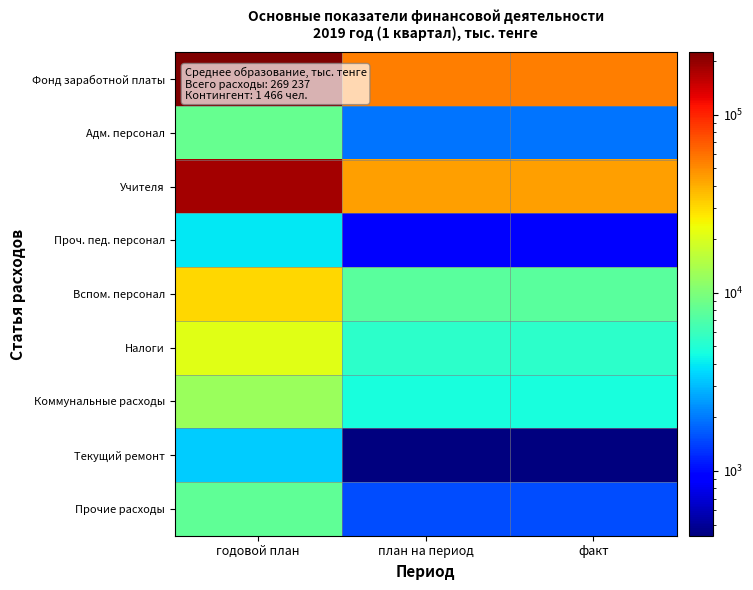

Which label corresponds to the smallest value in the chart?

план на период